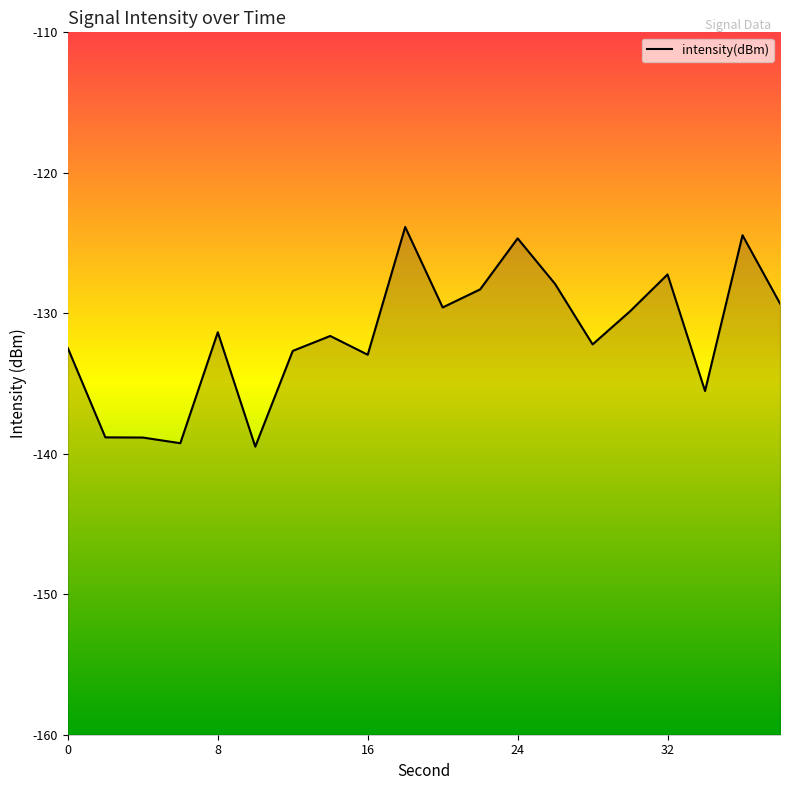

Reading left to right, what are all the values shown in this chart?

-132.5	-138.8	-138.8	-139.2	-131.4	-139.5	-132.7	-131.6	-132.9	-123.9	-129.6	-128.3	-124.7	-127.9	-132.2	-129.9	-127.2	-135.5	-124.4	-129.3